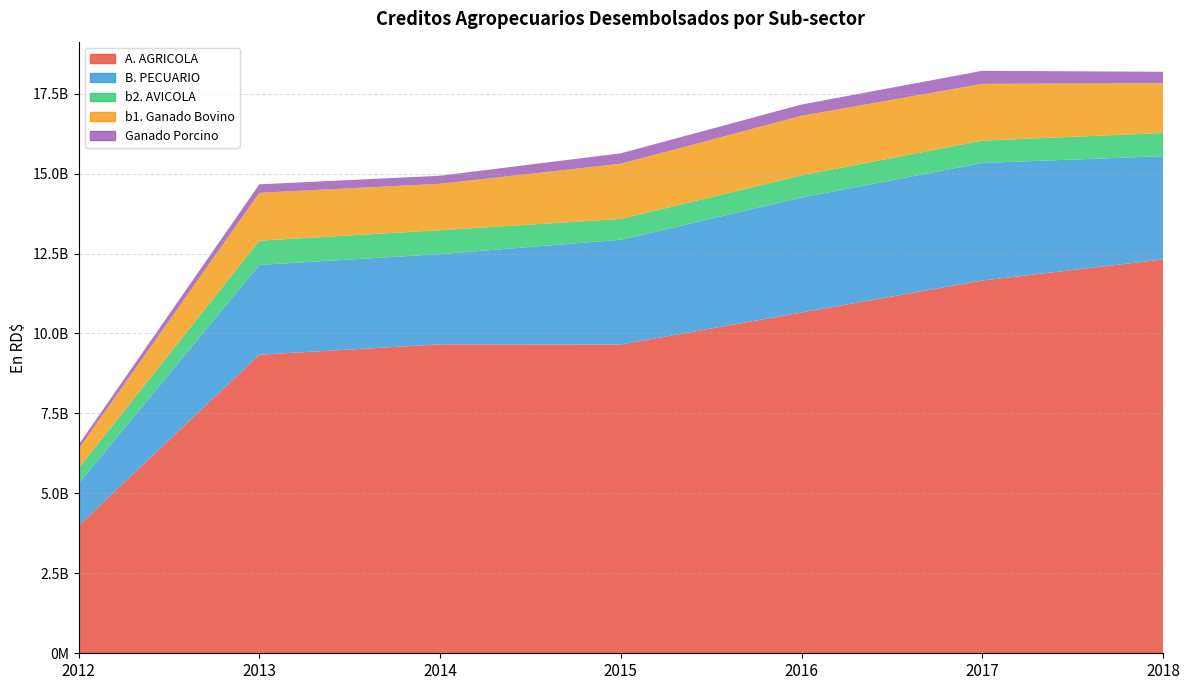

Reading left to right, extract all data points from this chart.

A. AGRICOLA: 2012=3991678709.0	2013=9334751074.0	2014=9660812394.0	2015=9655366419.4	2016=10654771736.0	2017=11655427583.0	2018=12314151004.0
B. PECUARIO: 2012=1314160031.0	2013=2808230556.0	2014=2820691301.0	2015=3275125979.4	2016=3595242735.0	2017=3675969427.0	2018=3229965530.0
b2. AVICOLA: 2012=478133117.0	2013=757963438.0	2014=747535163.0	2015=649933975.0	2016=692842122.0	2017=698438283.0	2018=723672252.0
b1. Ganado Bovino: 2012=601781316.0	2013=1496845447.0	2014=1451593248.0	2015=1726996952.4	2016=1862664829.0	2017=1774183478.0	2018=1557360542.0
Ganado Porcino: 2012=132682156.0	2013=265077019.0	2014=251167497.0	2015=325549656.0	2016=352368995.0	2017=409112010.0	2018=357257585.0